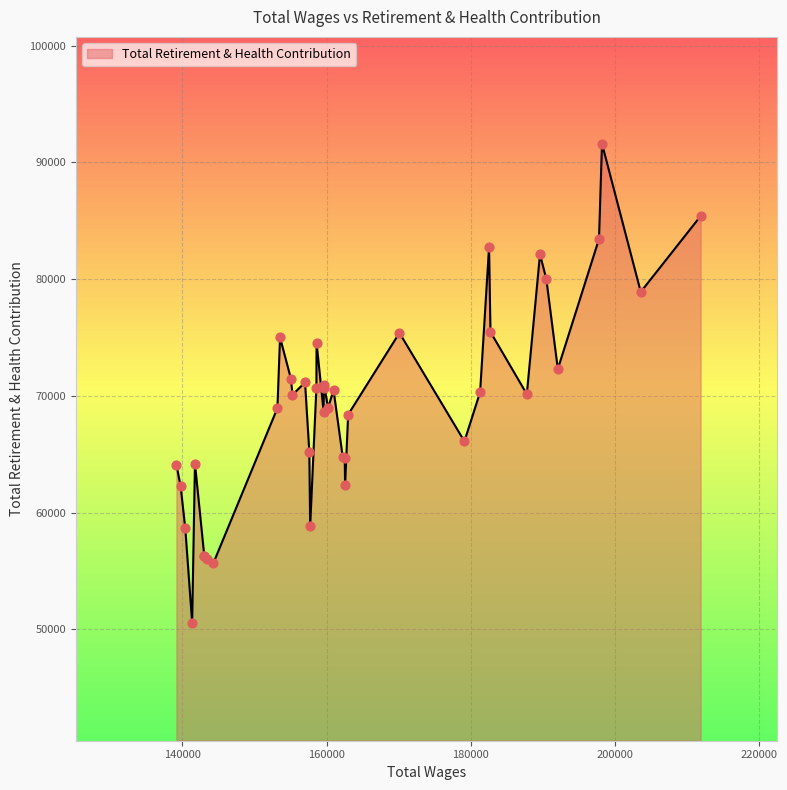

What is the smallest value displayed?

50578